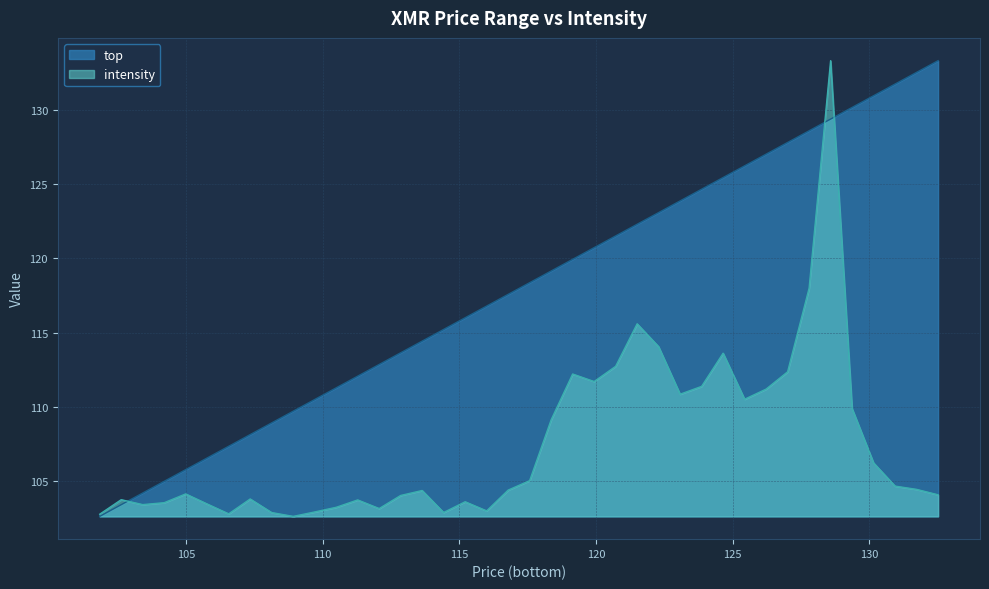

What is the minimum value shown in the chart?

102.6